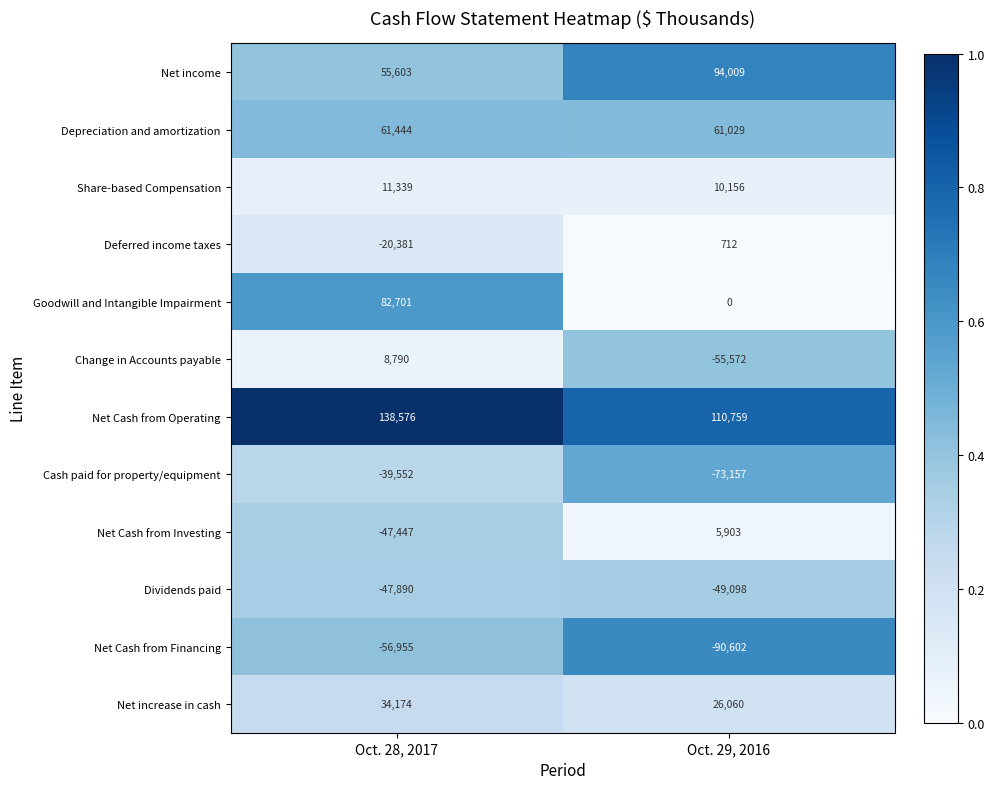

At which category is the sum across all series the highest?

Oct. 28, 2017